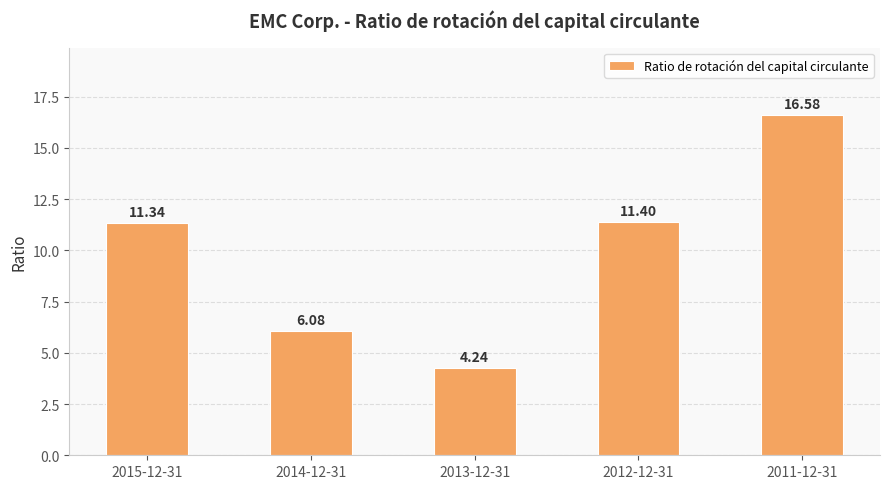

What position from the right is 2012-12-31?

2